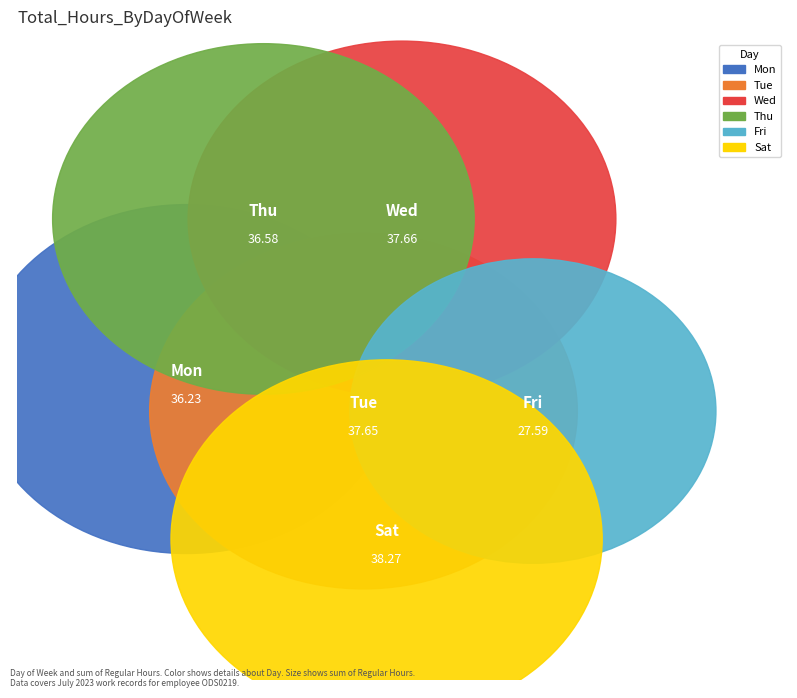

Which category has the smallest portion of the pie?

Fri